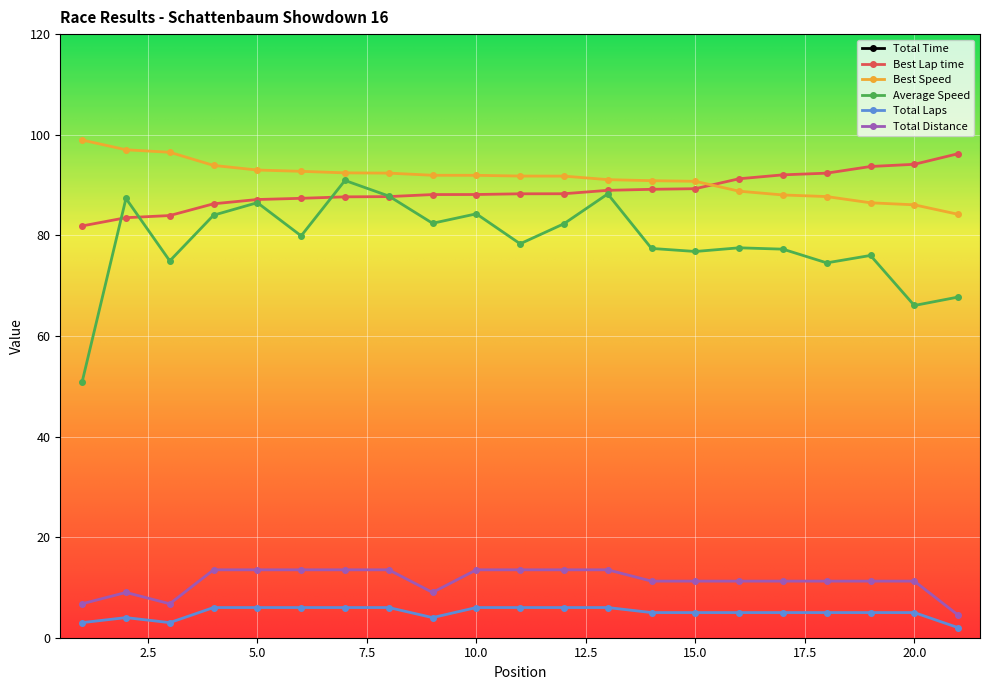

At 7, list the series in order from largest to smallest.

Total Time, Best Speed, Average Speed, Best Lap time, Total Distance, Total Laps